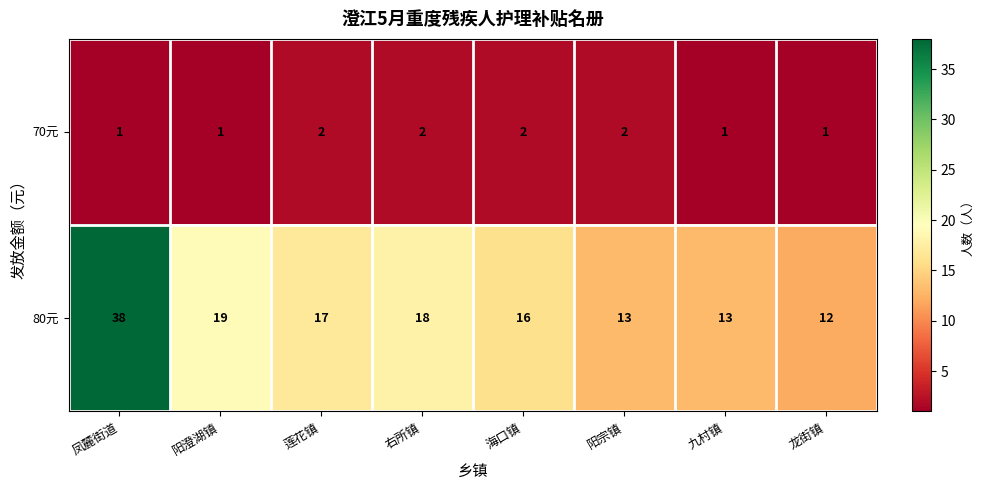

What is the sum of all 70元 values?

12